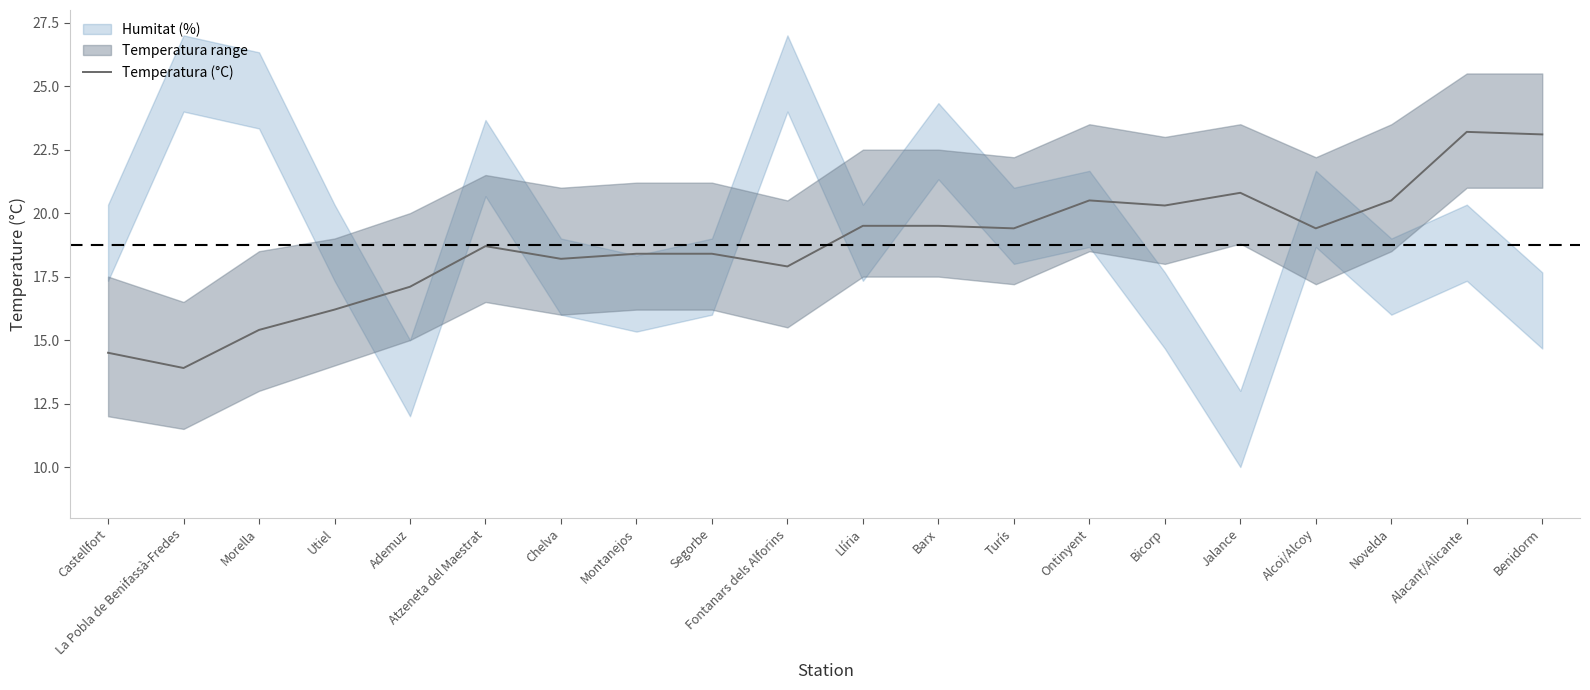

Does the chart have visible grid lines?

No